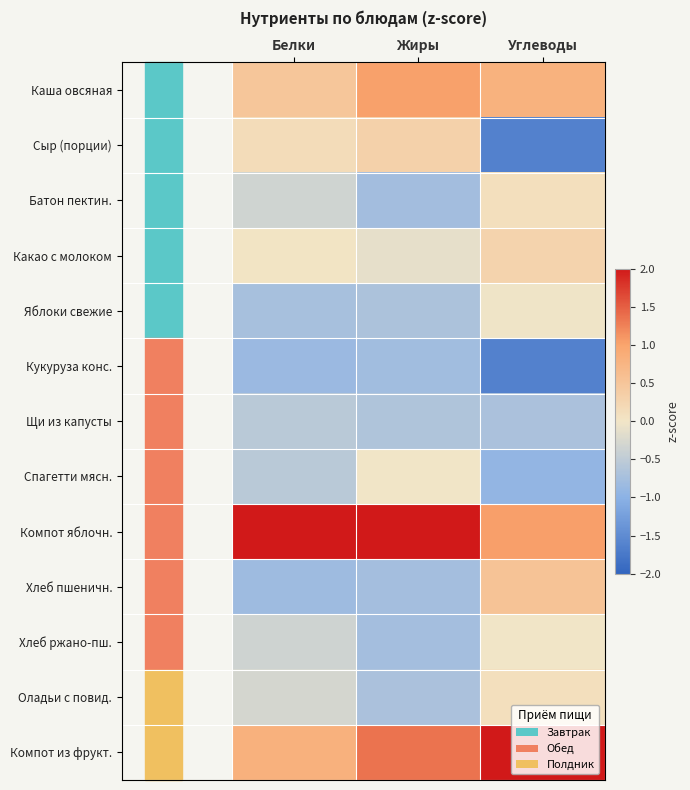

At Белки, list the series in order from largest to smallest.

Компот яблочн., Компот из фрукт., Каша овсяная, Сыр (порции), Какао с молоком, Оладьи с повид., Батон пектин., Хлеб ржано-пш., Спагетти мясн., Щи из капусты, Яблоки свежие, Хлеб пшеничн., Кукуруза конс.